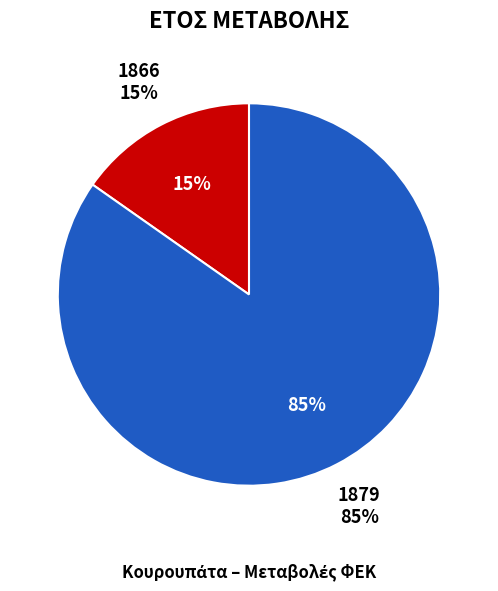

How many segments does this pie chart have?

2